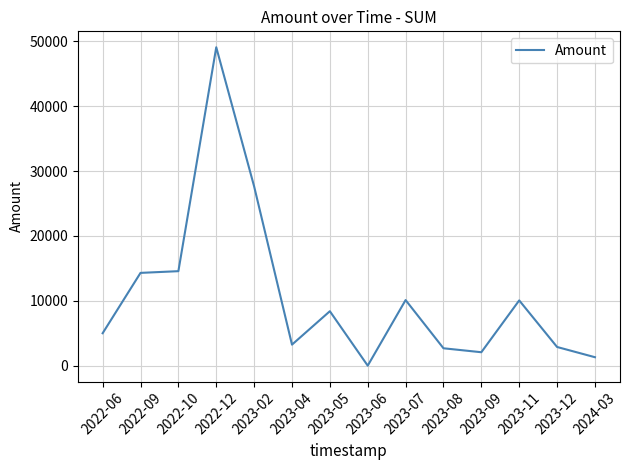

The value at 2023-11 is 10058.0. True or false?

True